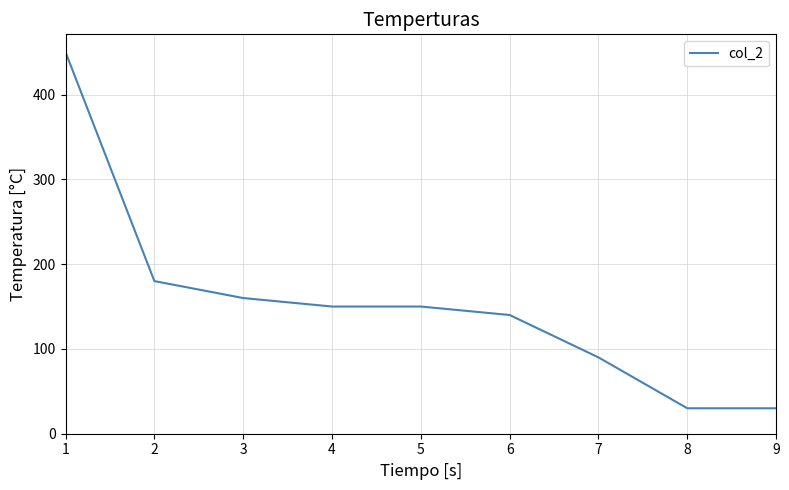

What is the ratio of the value at 7 to the value at 4?

0.6